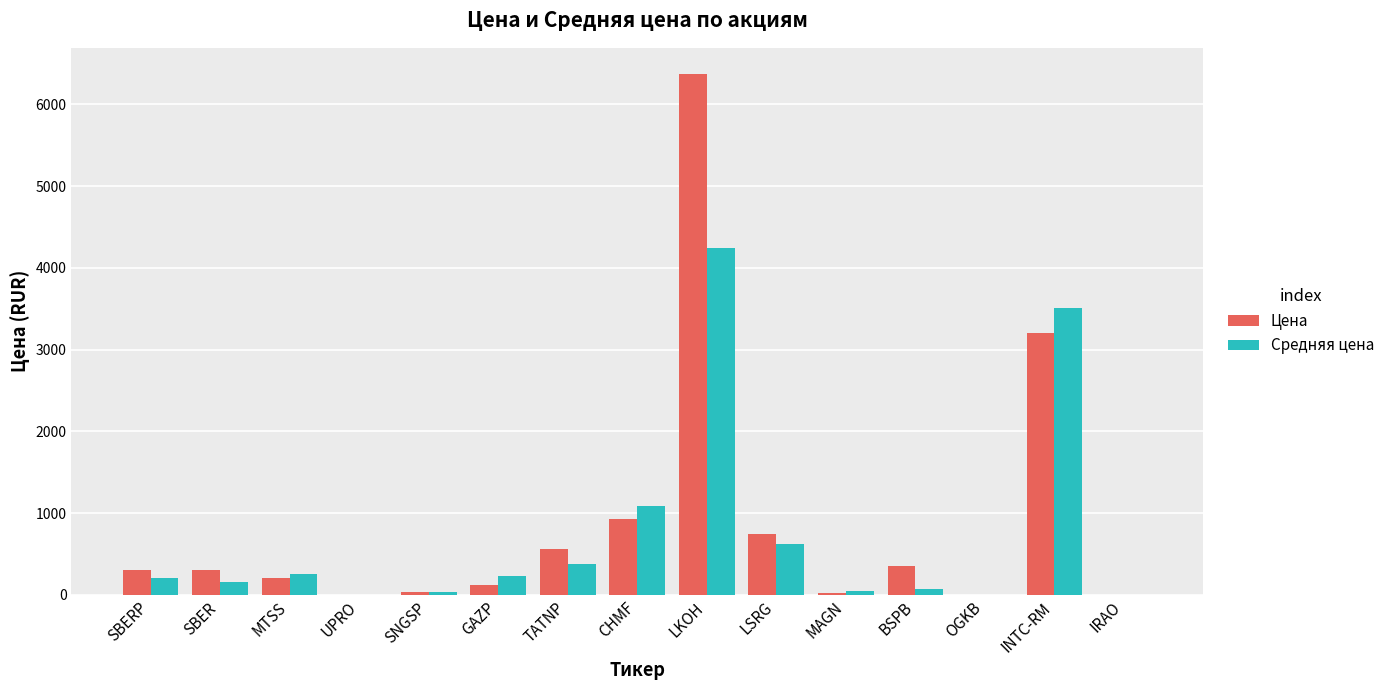

What is the total value across all series at LKOH?

10620.0